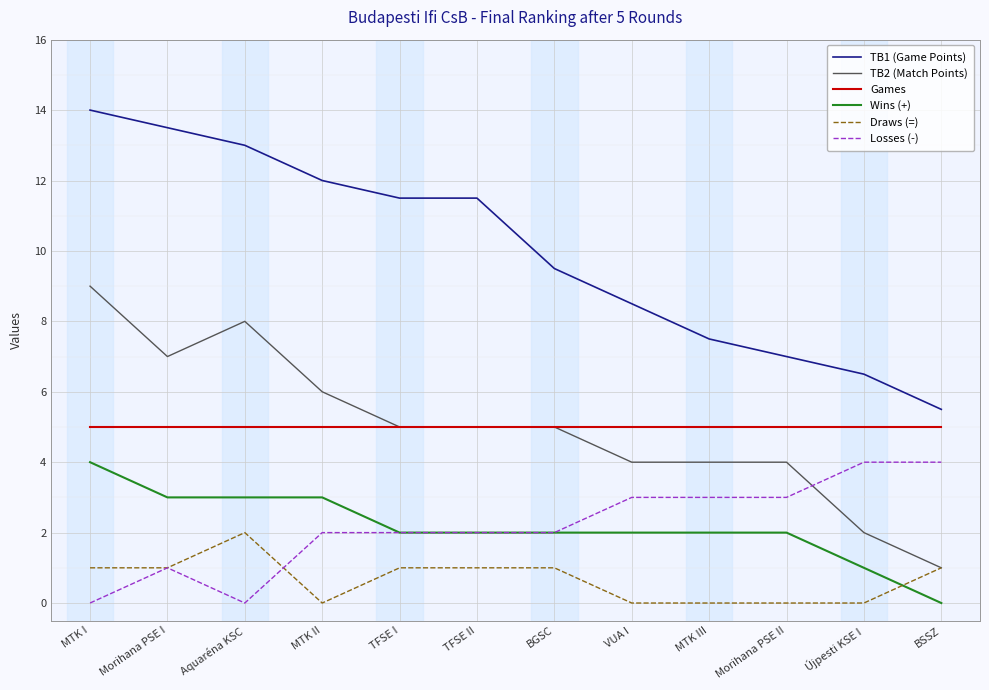

How many values in Wins (+) are above zero?

11